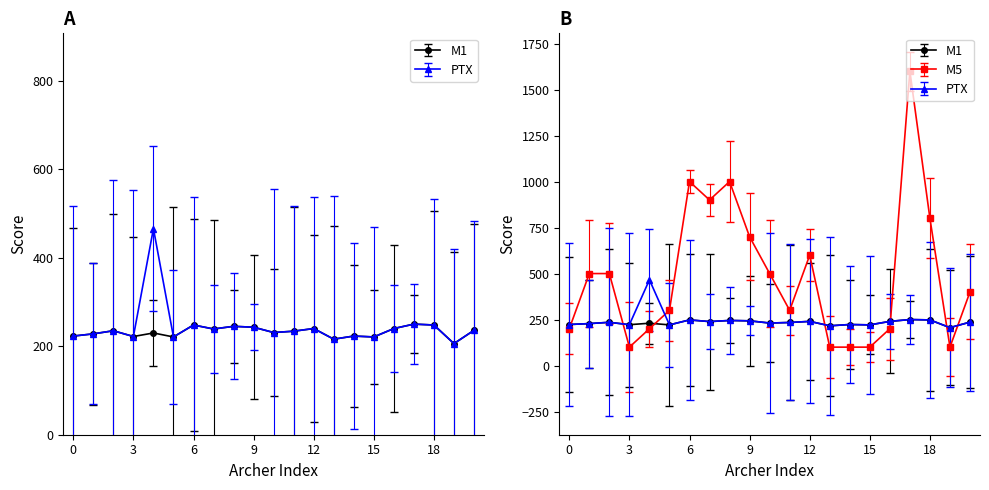

What is the maximum value shown in the chart?

1600